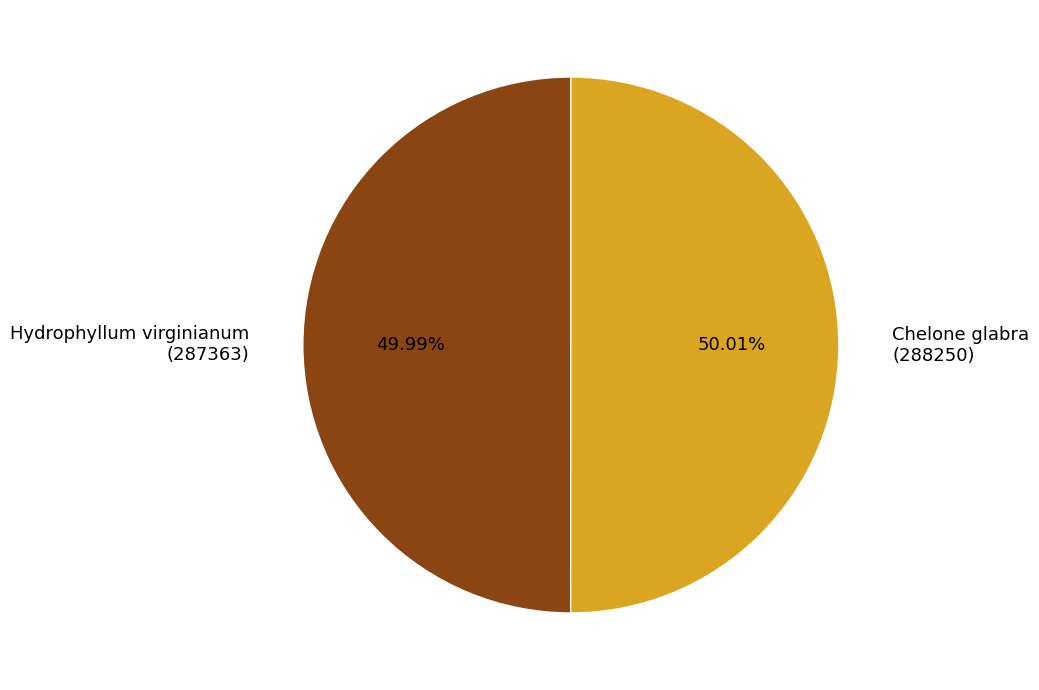

Is the sum of Hydrophyllum virginianum (287363) and Chelone glabra (288250) greater than half?

Yes